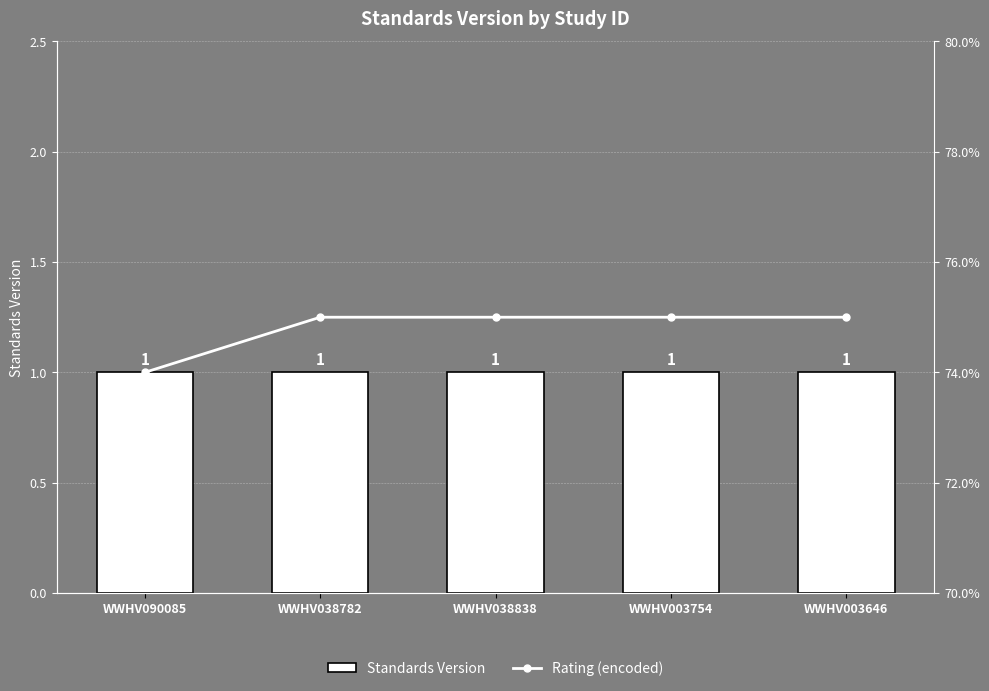

What is the minimum value shown in the chart?

0.7